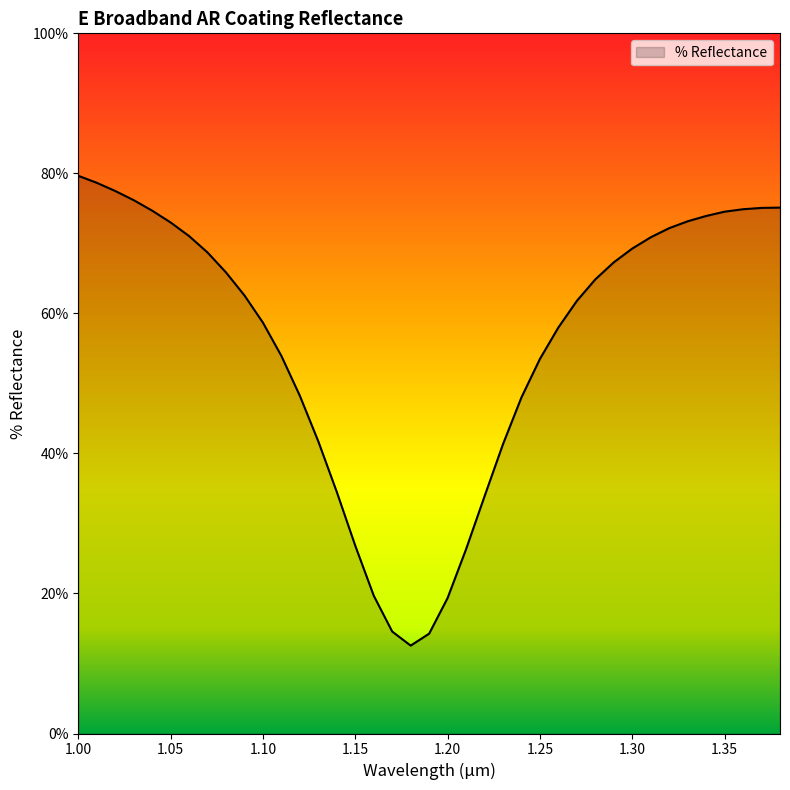

What is the maximum value shown in the chart?

79.7